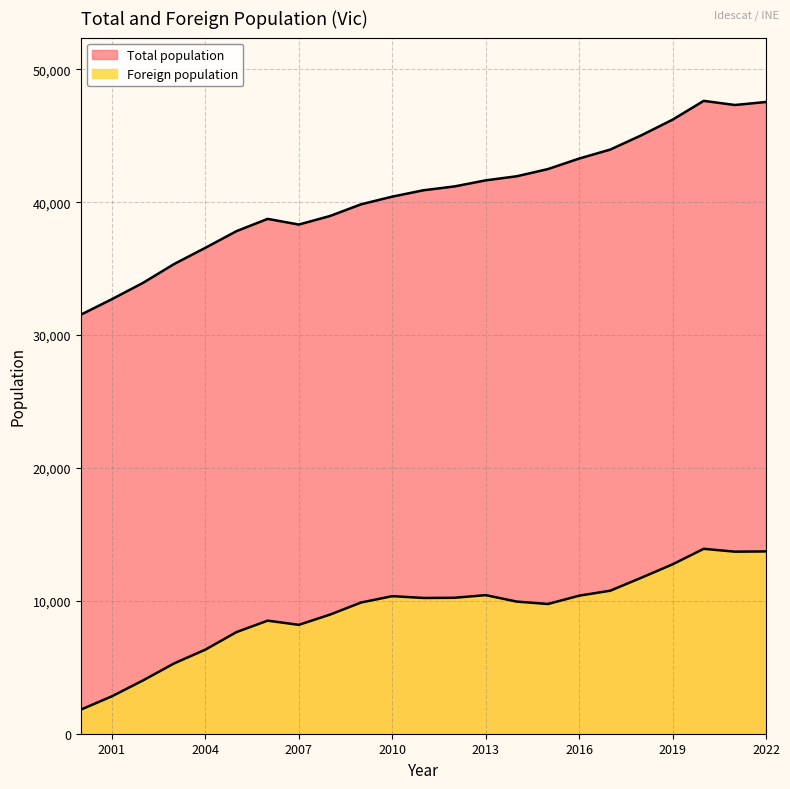

True or false: the data has more than 1 interior local peaks.

True